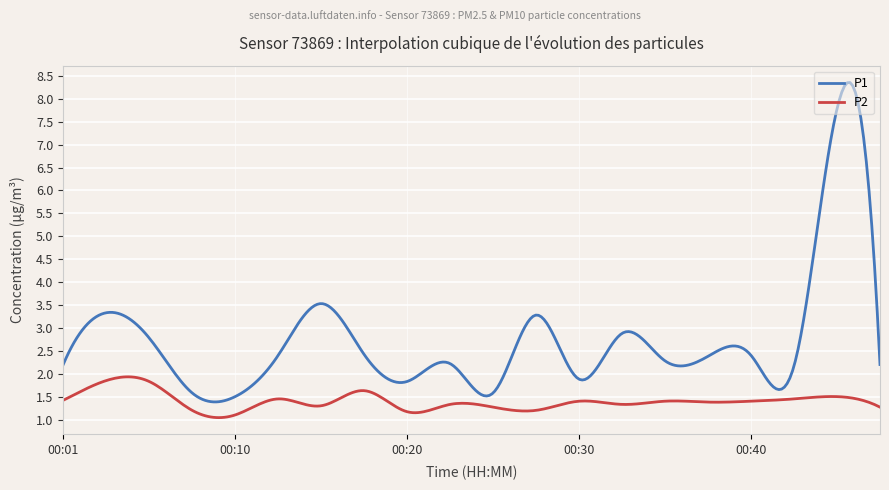

Rank the series by their average value, from highest to lowest.

P1, P2